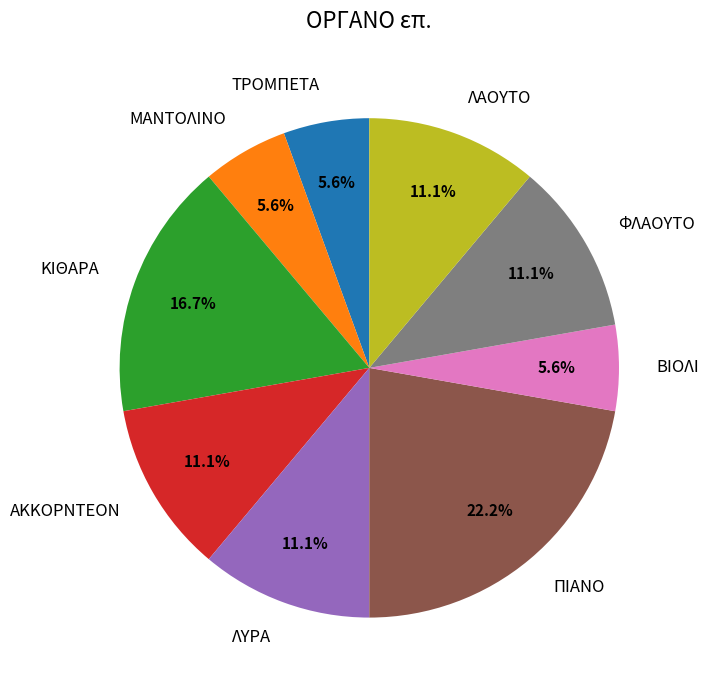

Does ΚΙΘΑΡΑ represent more than half of the total?

No